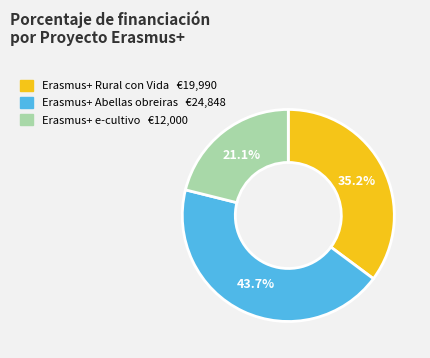

Combined, do Erasmus+ Abellas obreiras and Erasmus+ Rural con Vida account for over 50%?

Yes